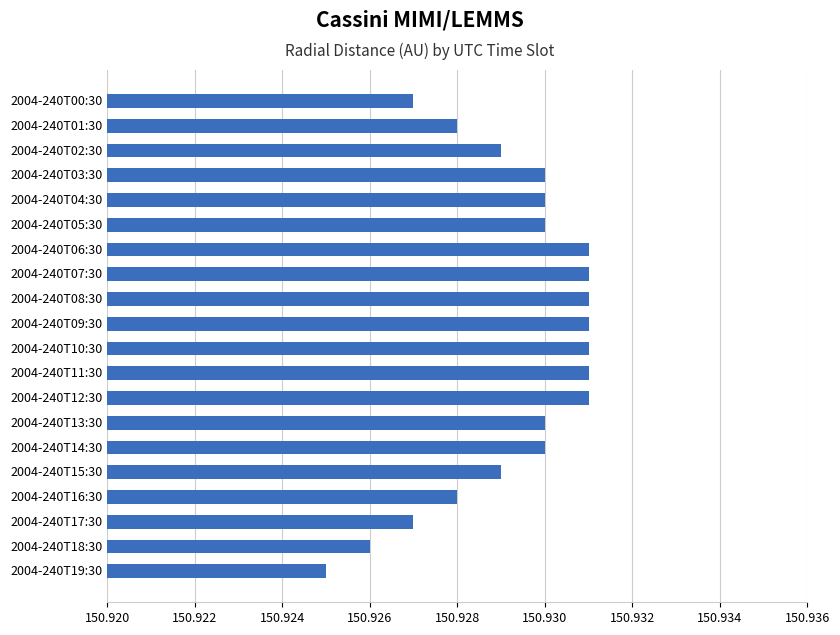

Which label corresponds to the smallest value in the chart?

2004-240T19:30